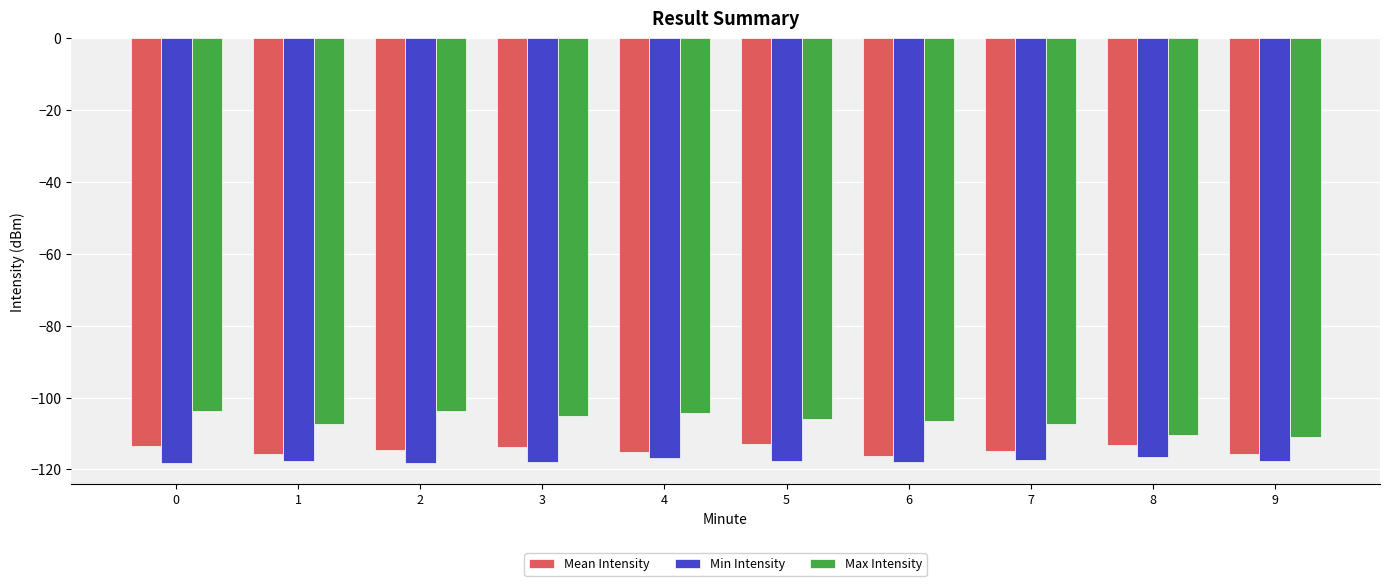

What is the value of the Mean Intensity bar at the 4th from the left?

-113.8